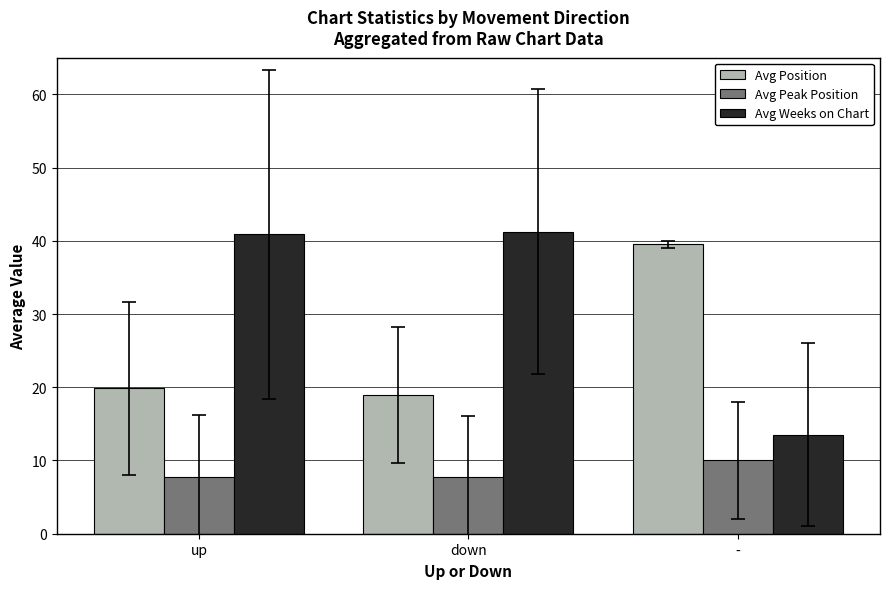

What are all the series names shown in the legend?

Avg Position, Avg Peak Position, Avg Weeks on Chart